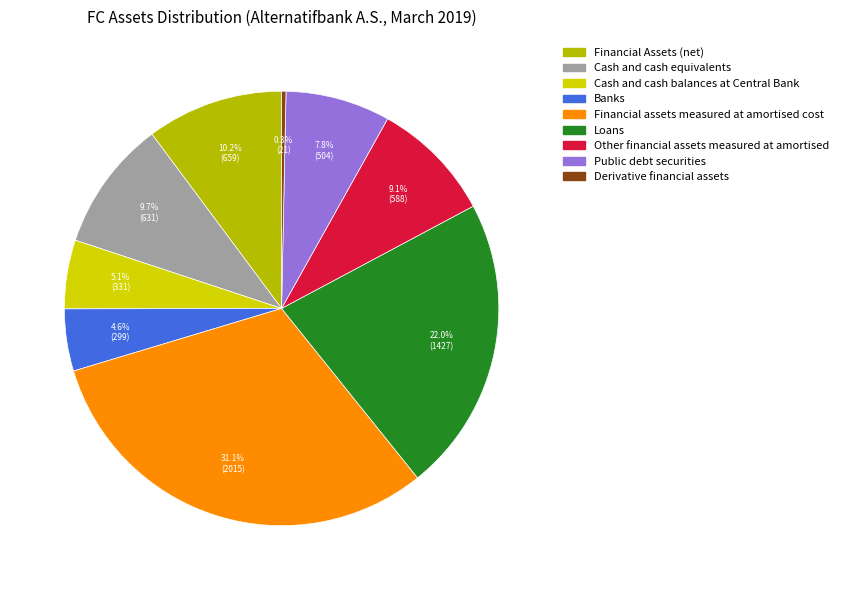

How many slices are in this pie chart?

9